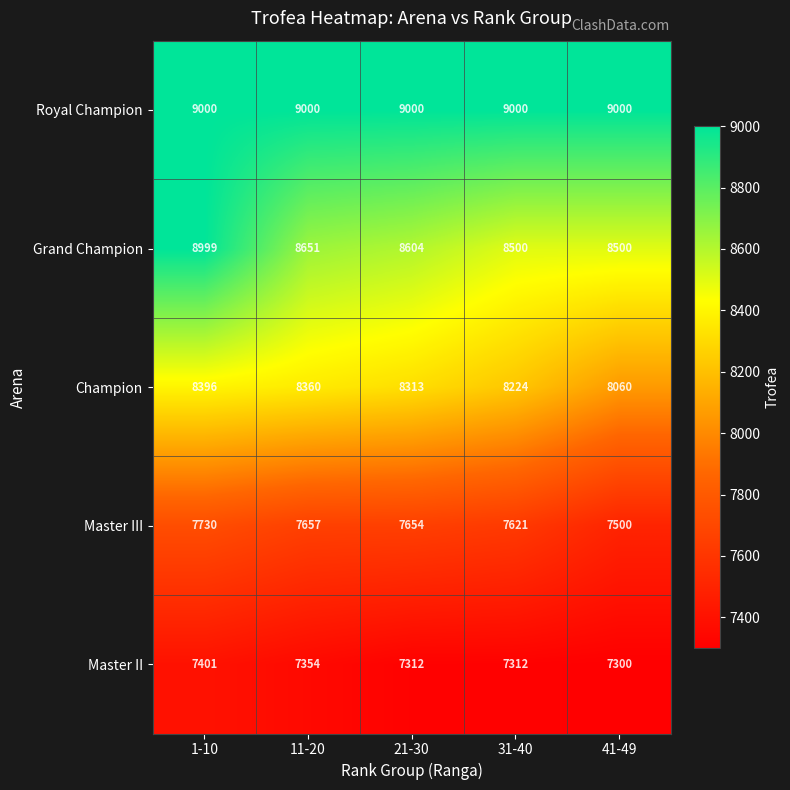

Where is Grand Champion nearest to the value 8749?

11-20